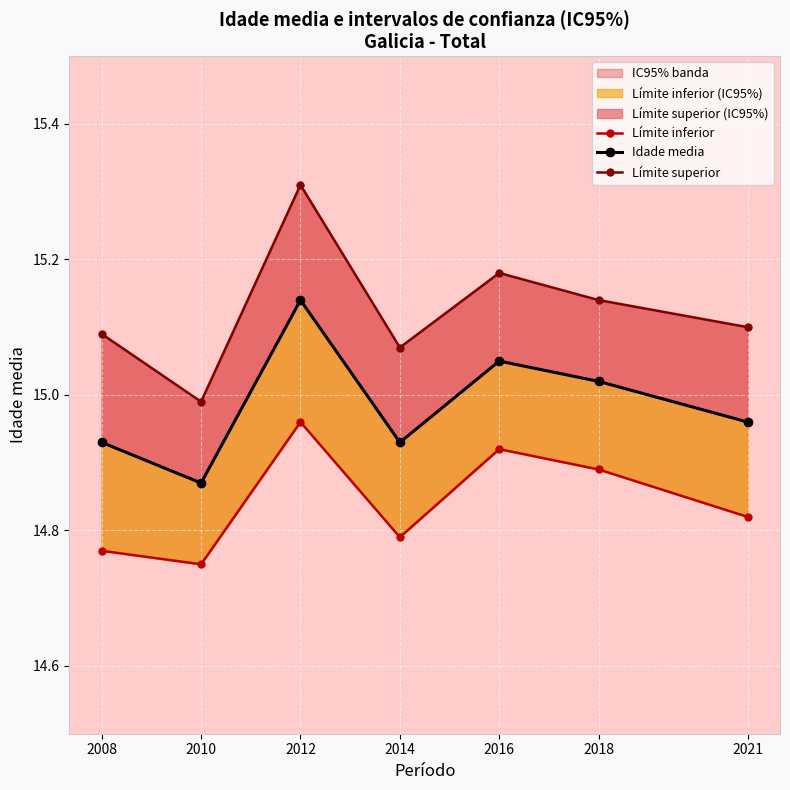

True or false: Límite inferior has more than 1 interior local peaks.

True